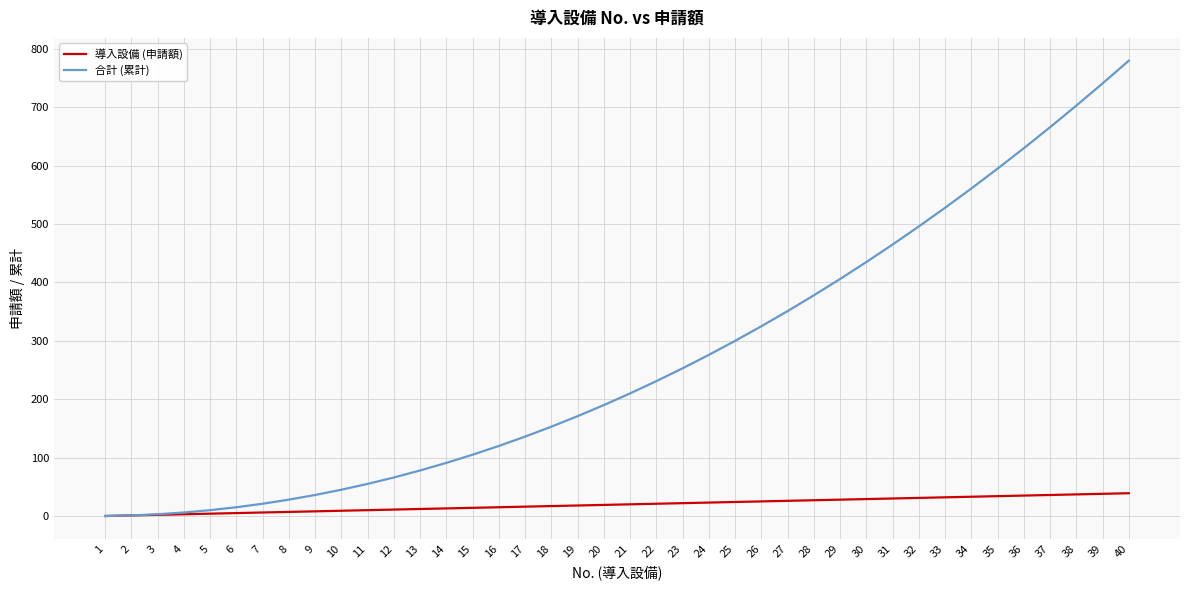

What is the maximum value shown in the chart?

780